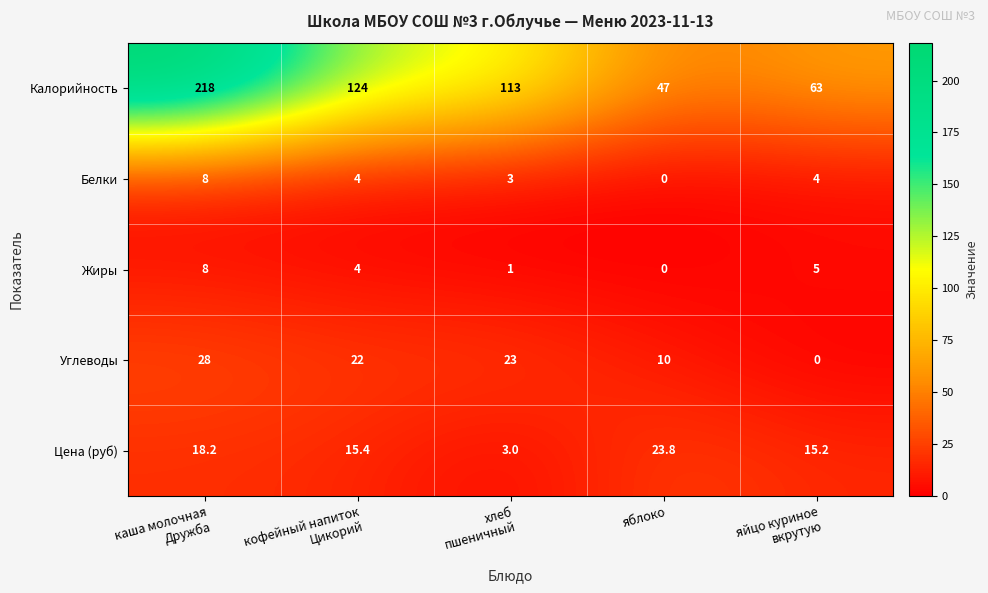

What is the maximum value for Белки?

8.0